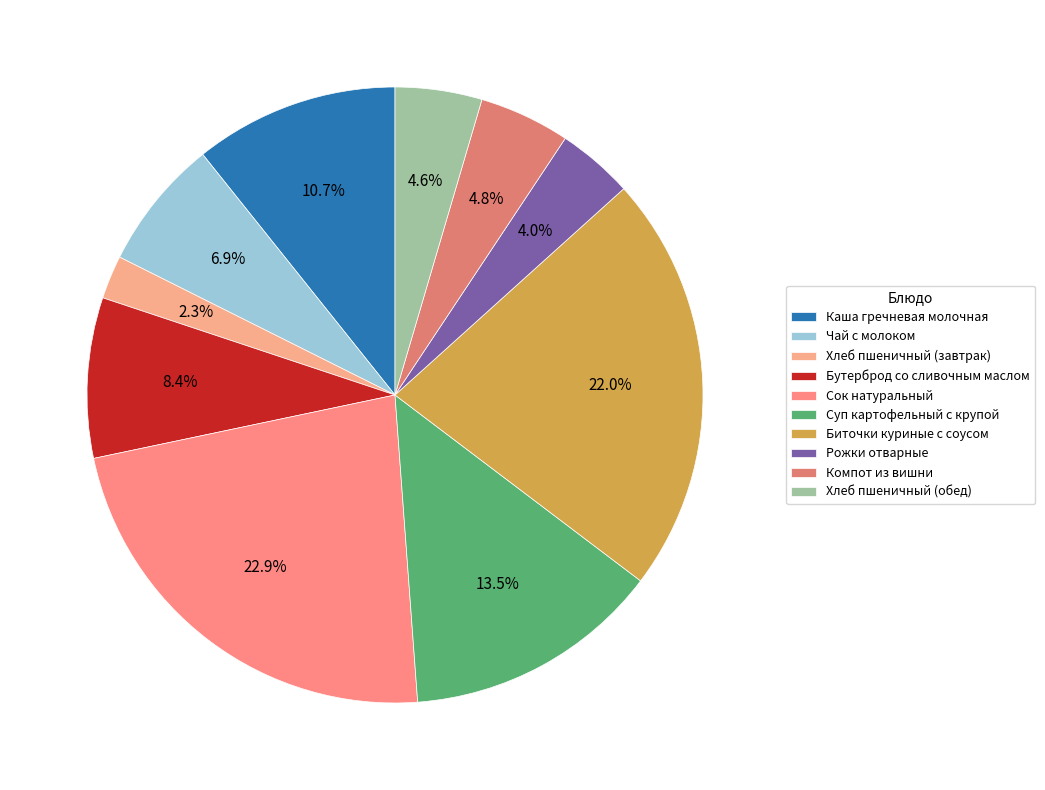

Do Бутерброд со сливочным маслом and Хлеб пшеничный (обед) together represent more than half of the pie?

No